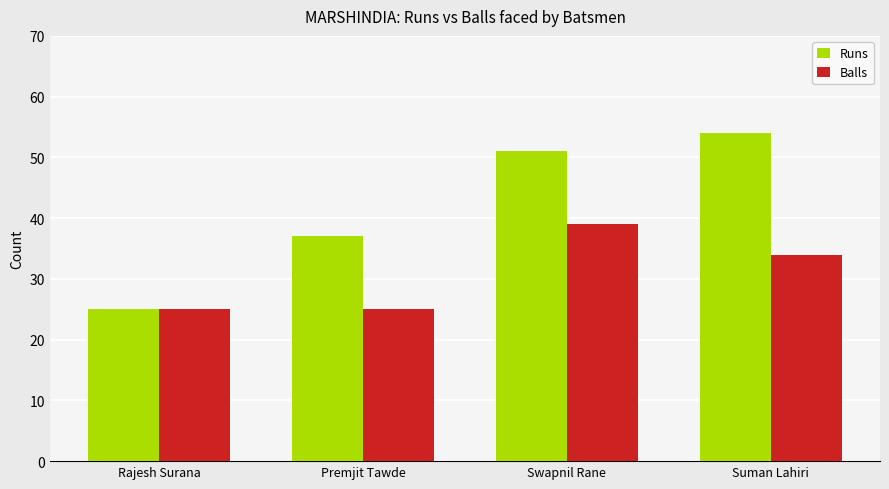

Between Rajesh Surana and Swapnil Rane, which series saw the biggest shift?

Runs